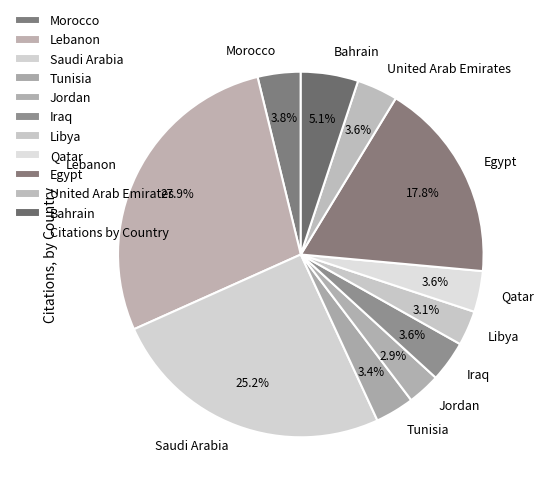

Count the number of slices in the pie.

11